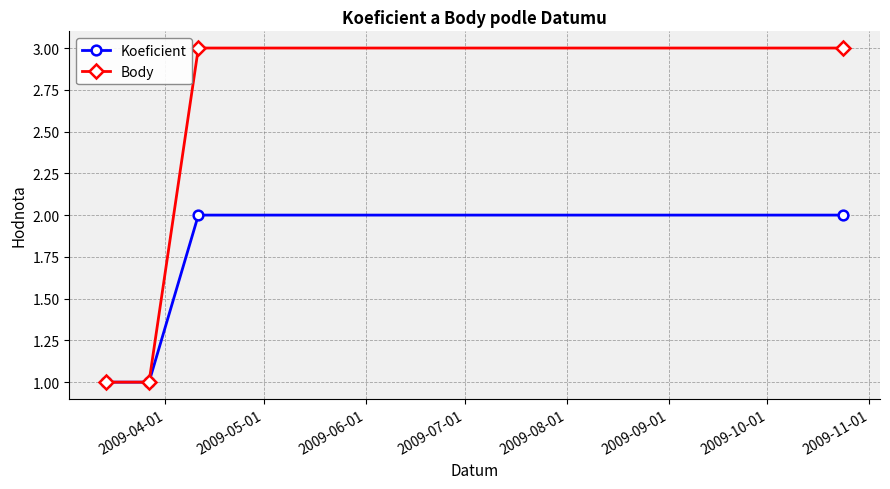

Which series has the largest range (max minus min)?

Body